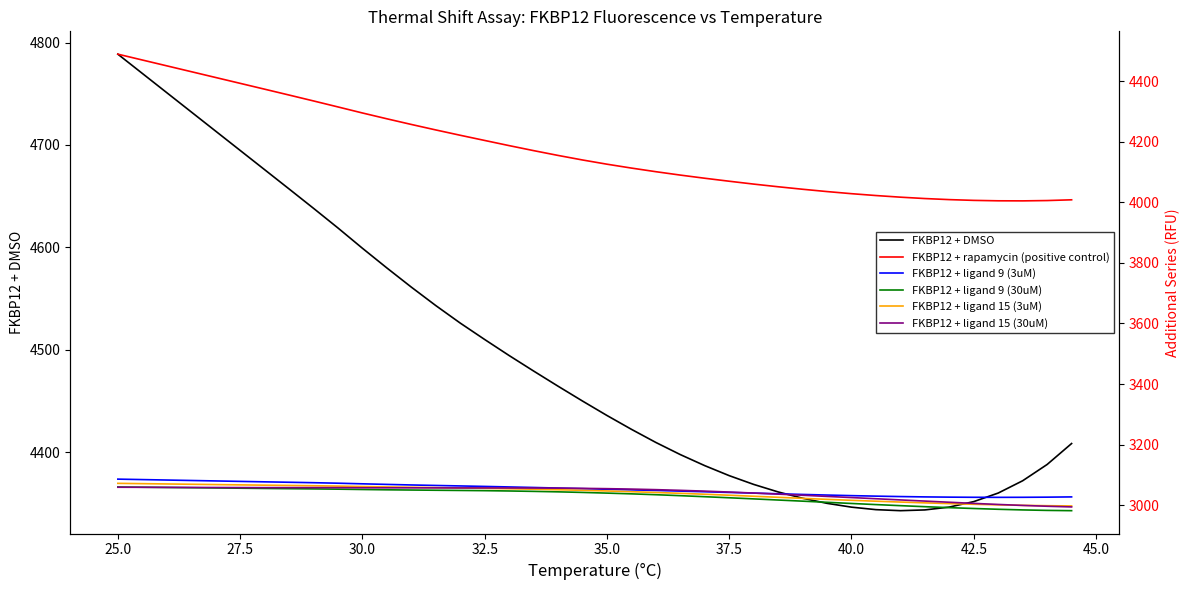

Does the chart display data point markers on the line(s)?

No